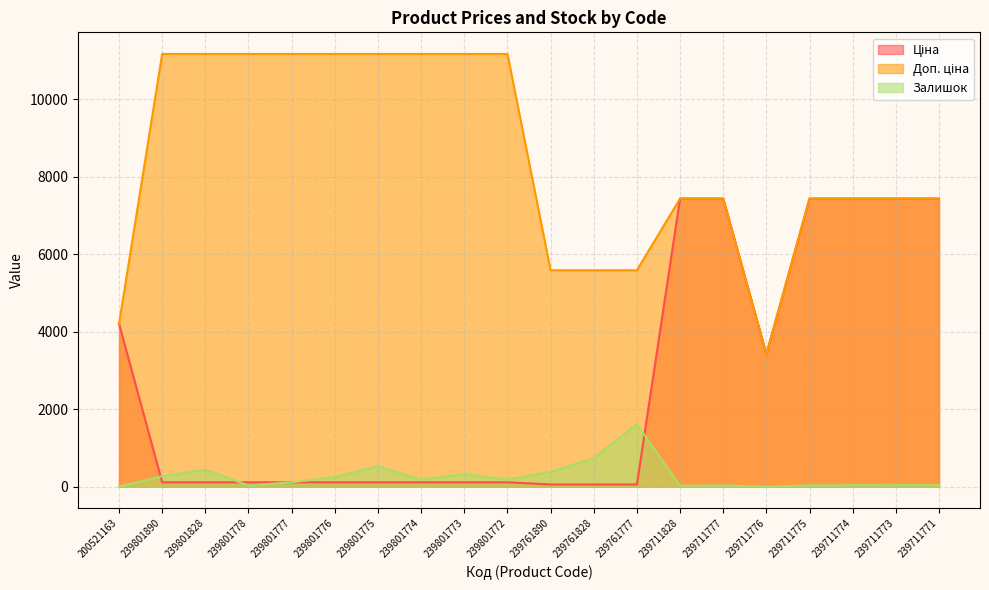

What is the lowest value of the Ціна series?

55.9